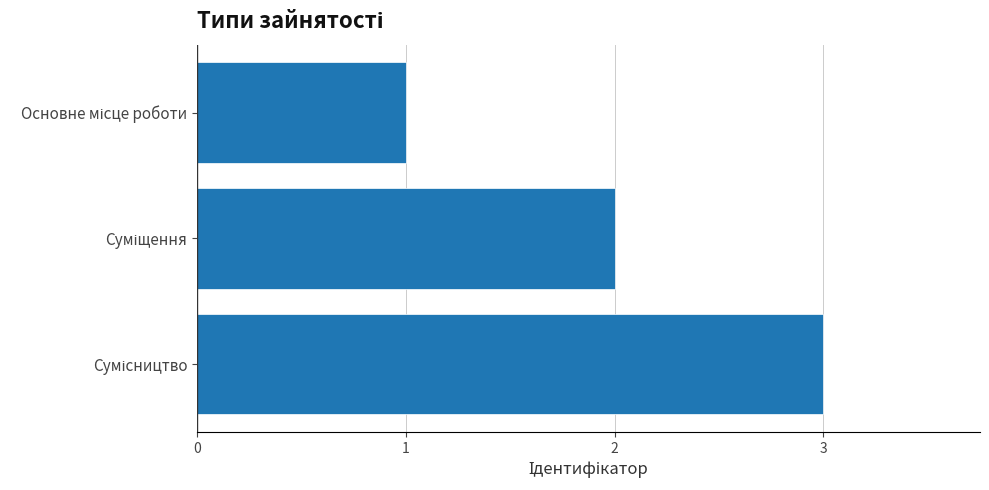

What is the greatest value displayed?

3